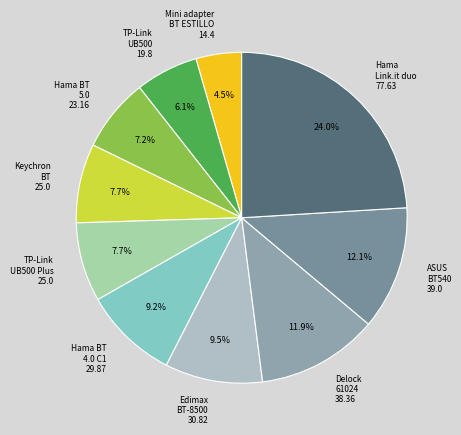

Does Hama BT 5.0 23.16 account for over 50% of the chart?

No